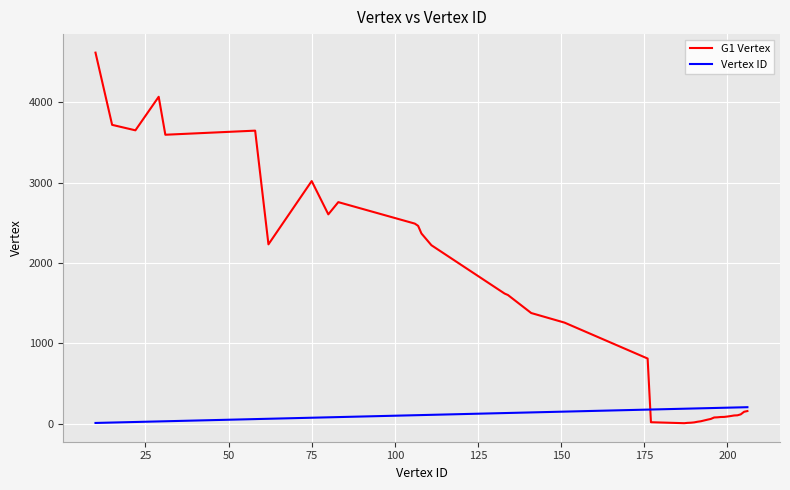

Which series has the largest range (max minus min)?

G1 Vertex